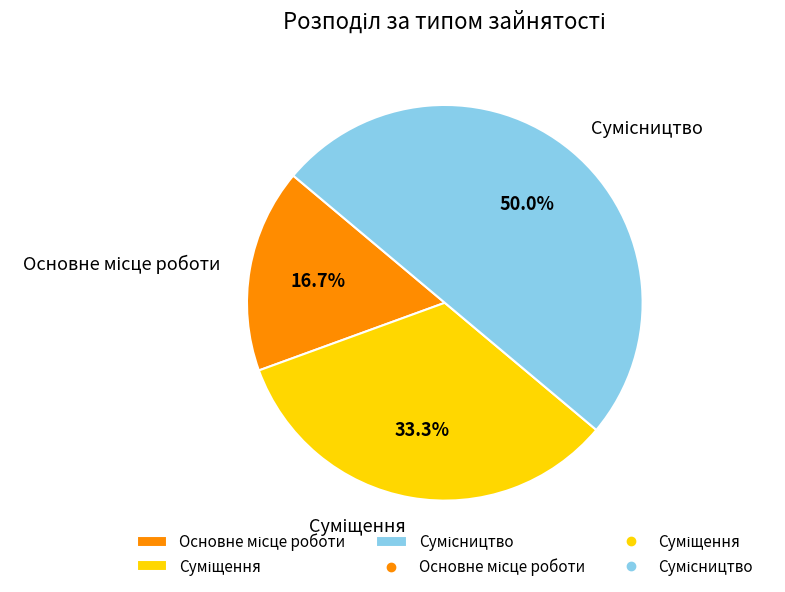

Count the number of slices in the pie.

3